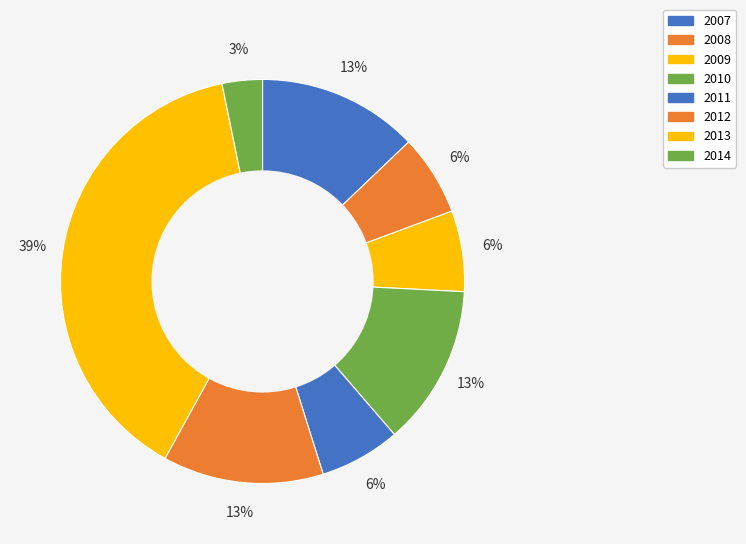

To the nearest percent, what portion does 2010 represent?

13%